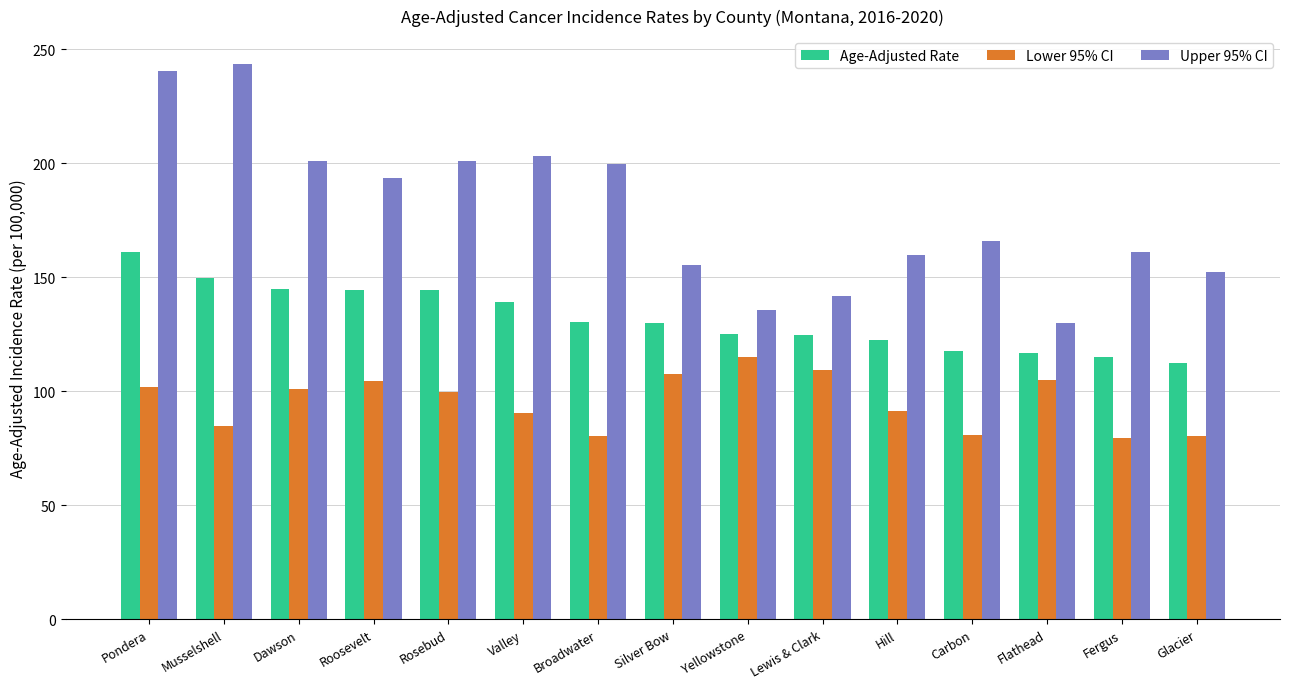

What is the value of the Age-Adjusted Rate bar at the 8th from the left?

129.9